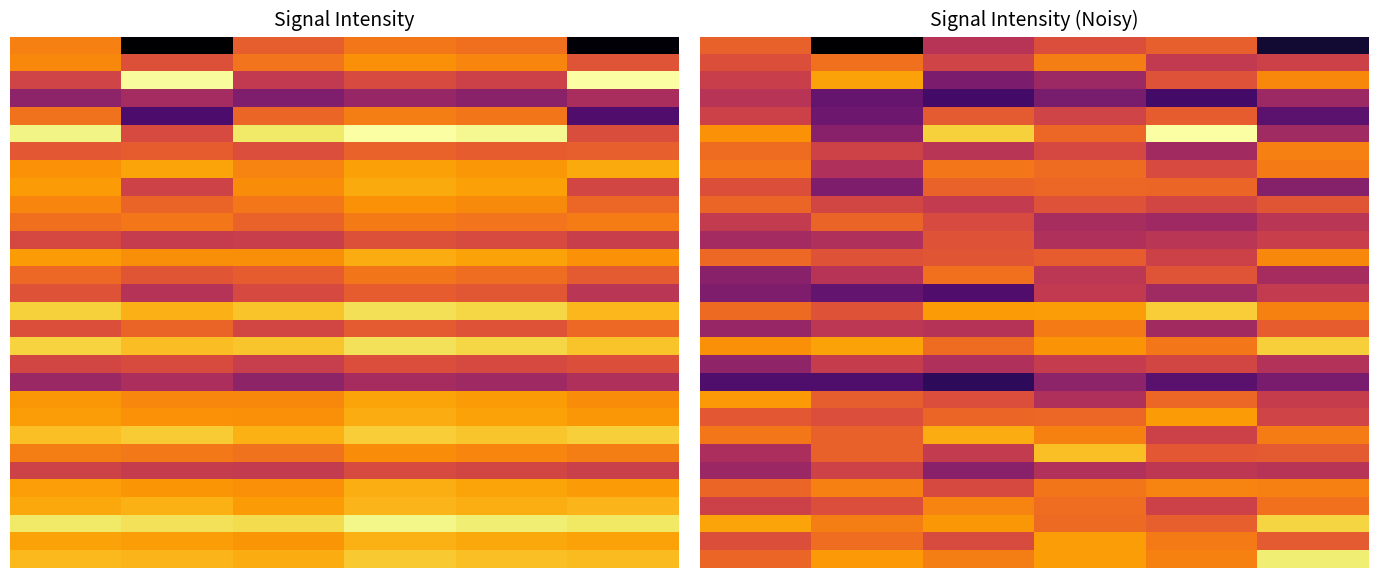

At which category is the sum across all series the highest?

3